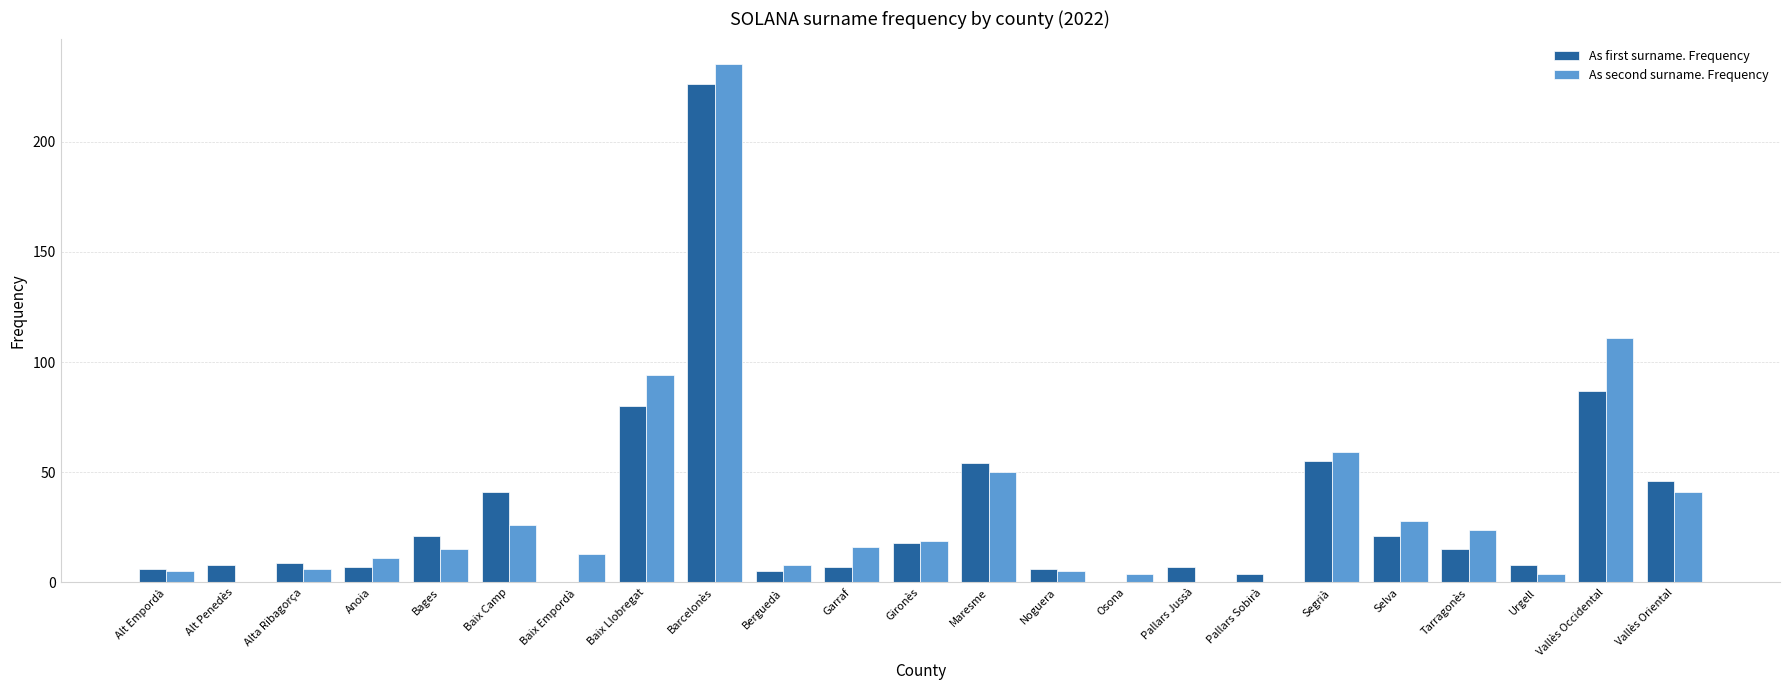

Read the As first surname. Frequency value at Vallès Occidental, to the nearest 50.

100